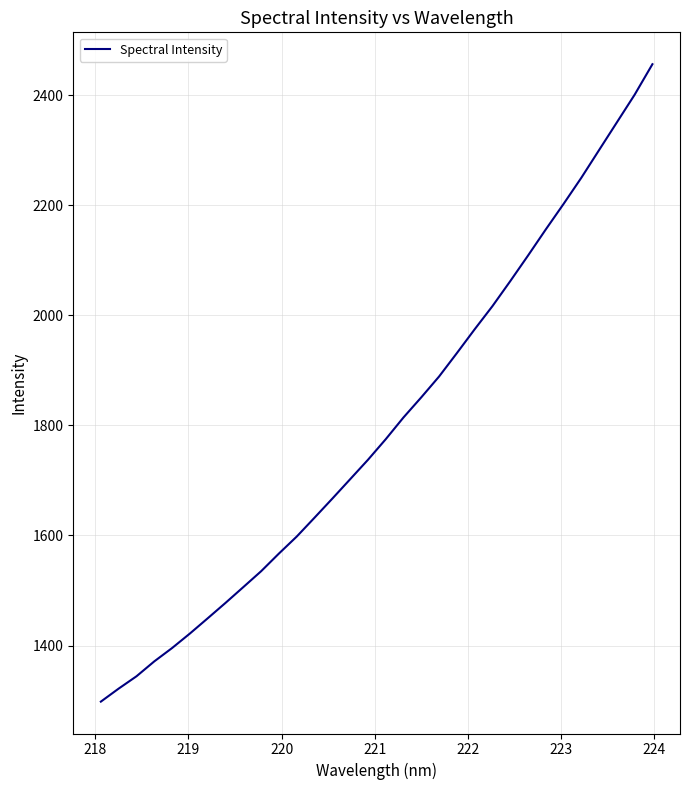

What is the smallest value displayed?

1298.0